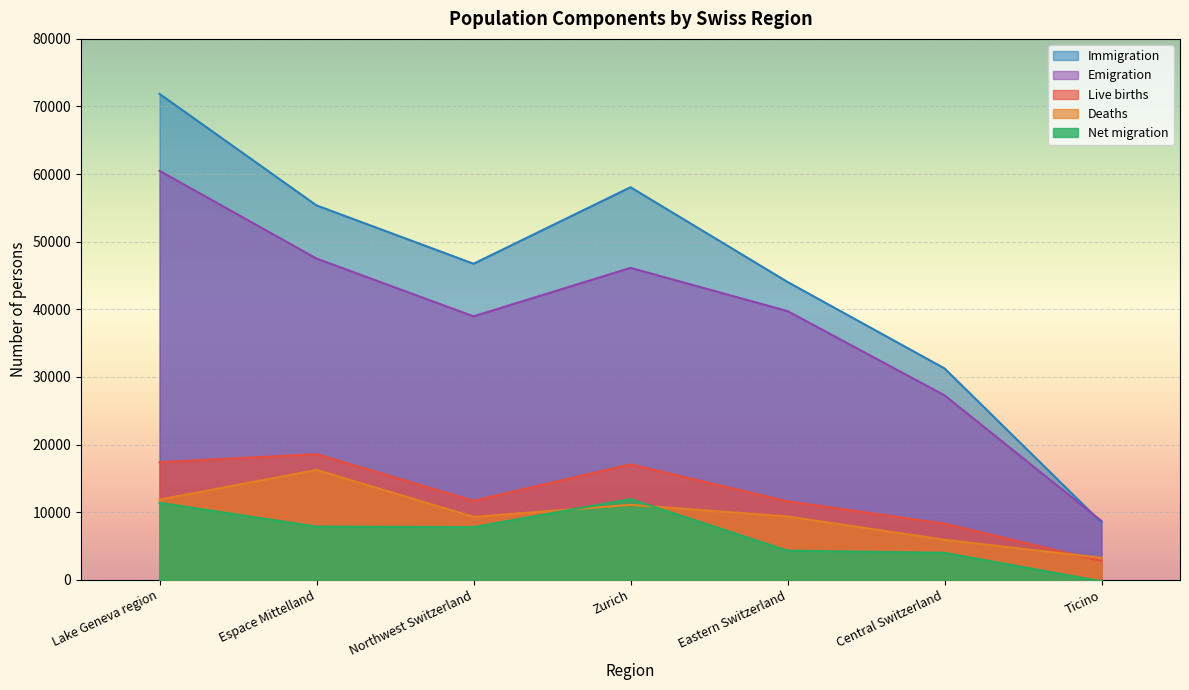

What is the smallest value displayed?

-232